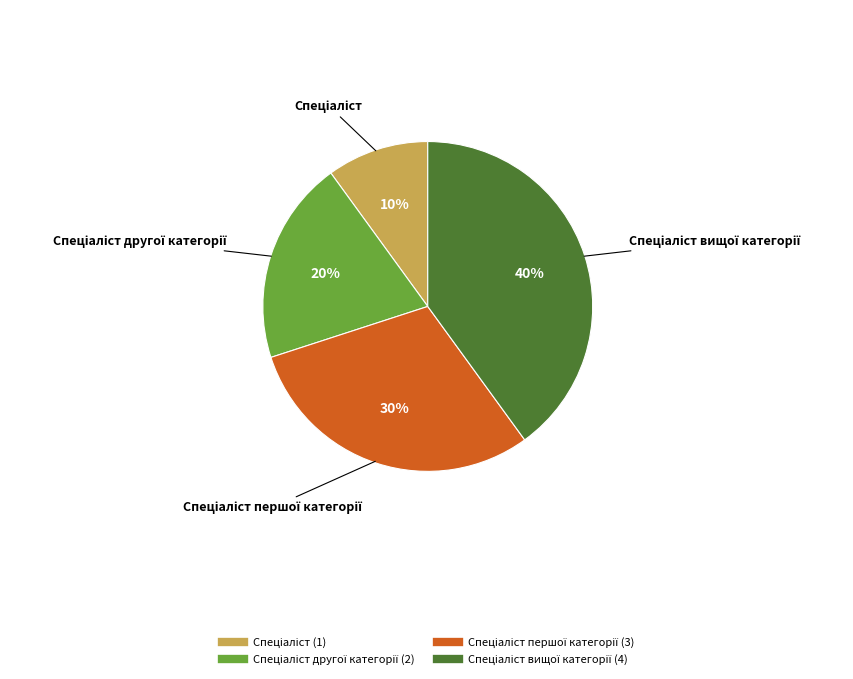

Does any single category account for the majority?

No